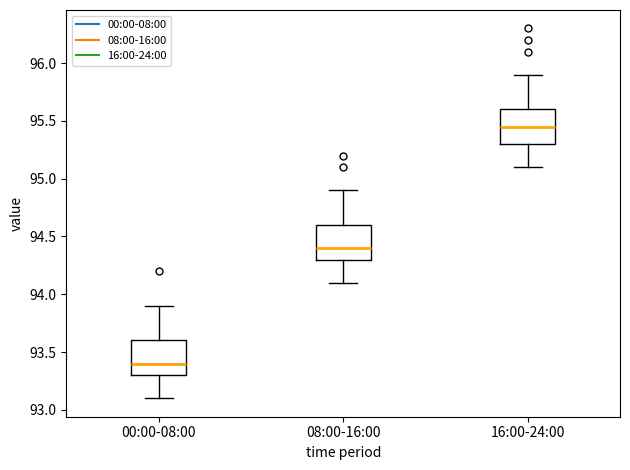

Reading left to right, transcribe this box plot: for each box, give where its median line is, the range the box spans, and where its two whiskers end, as read against the y-axis. The values are not printed on the chart, so give them approximately, as read against the axis.

00:00-08:00: median 93.40, box 93.30 to 93.60, whiskers 93.10 to 93.90
08:00-16:00: median 94.40, box 94.30 to 94.60, whiskers 94.10 to 94.90
16:00-24:00: median 95.45, box 95.30 to 95.60, whiskers 95.10 to 95.90